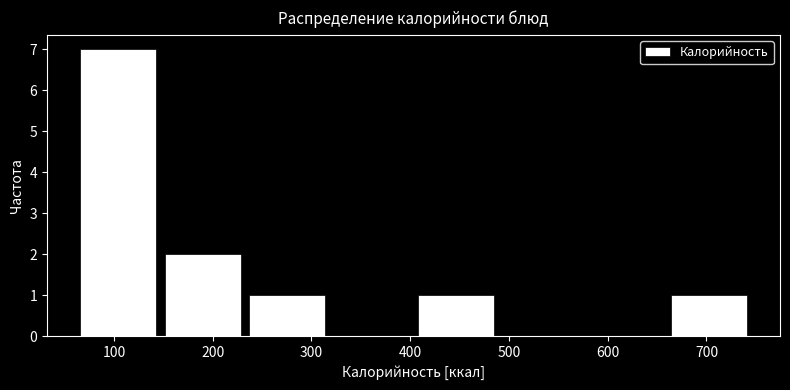

Reading left to right, list every bar in this chart as the range it spans on the x-axis followed by its height. Neither the bar edges nor the heights are printed on the chart, so give them approximately, as read against the axes.

60 to 150: 7
150 to 230: 2
230 to 320: 1
320 to 400: 0
400 to 490: 1
490 to 570: 0
570 to 660: 0
660 to 750: 1